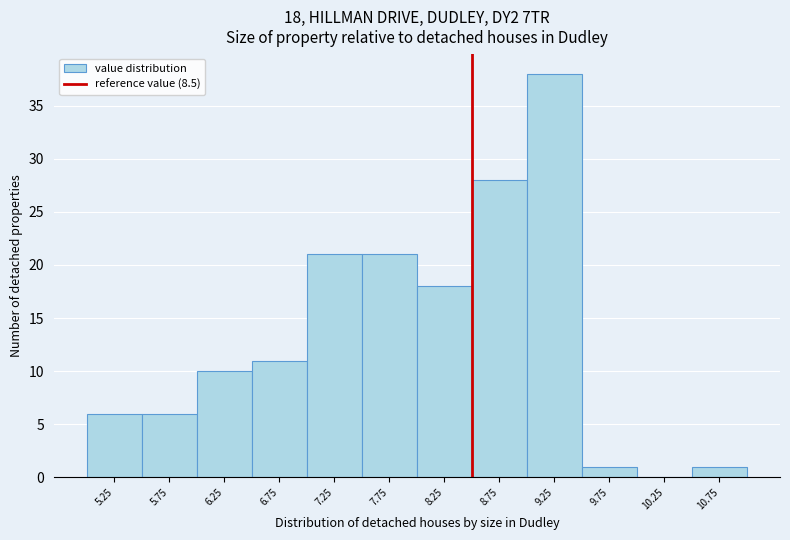

Which range on the x-axis has the tallest bar?

9.0 to 9.5